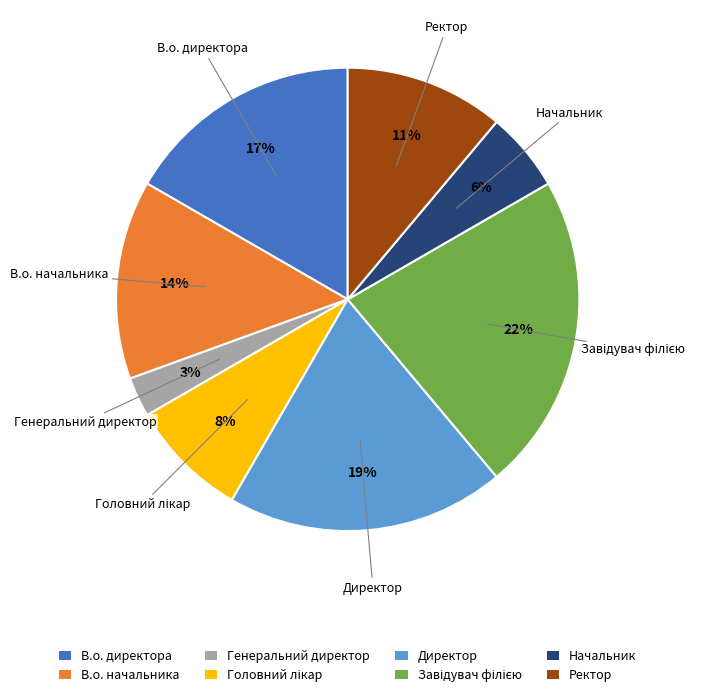

What percentage is the В.о. начальника slice, to the nearest percent?

14%